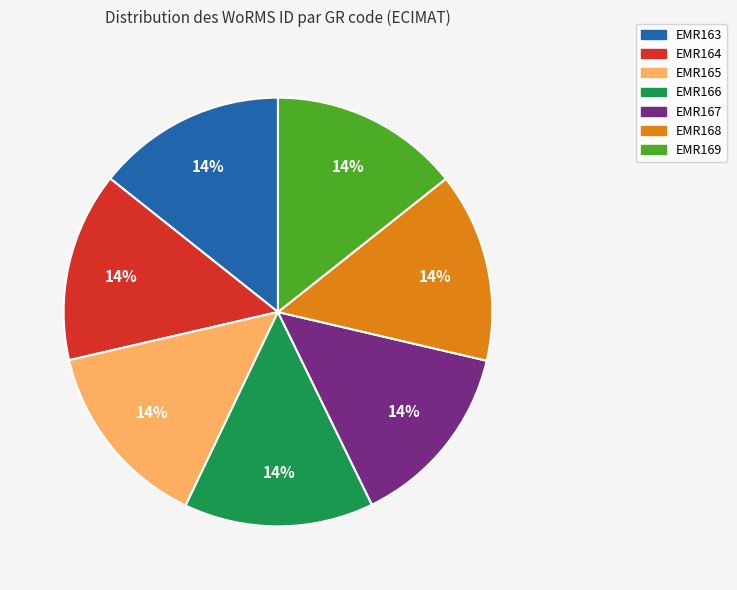

To the nearest percent, what portion does EMR169 represent?

14%